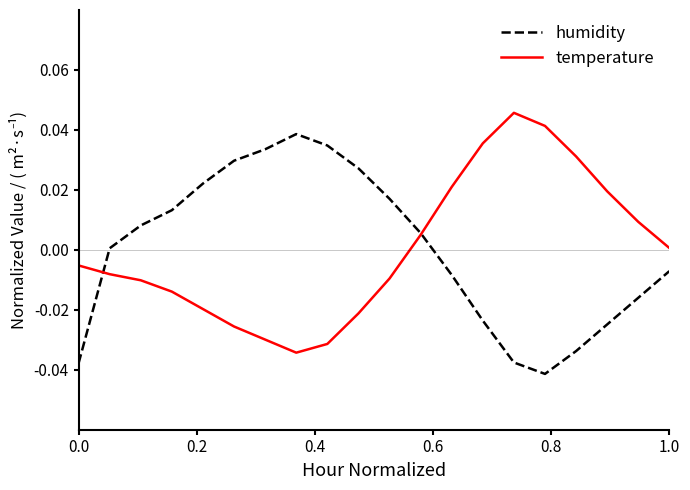

How many interior local valleys does the humidity series have?

1